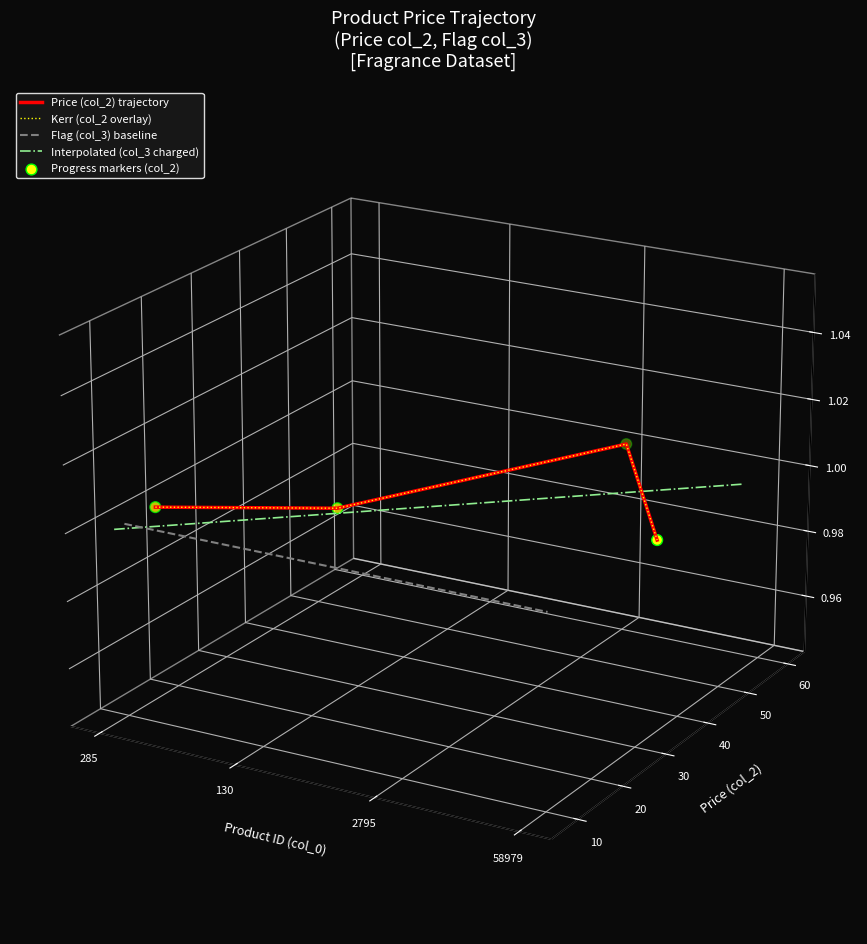

What are all the series names shown in the legend?

Price (col_2) trajectory, Kerr (col_2 overlay), Flag (col_3) baseline, Interpolated (col_3 charged), Progress markers (col_2)